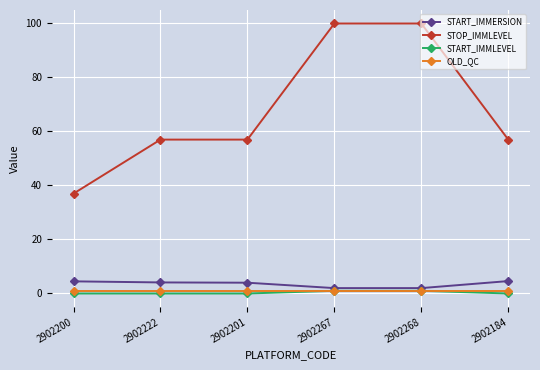

What is the average value of the OLD_QC series?

1.0